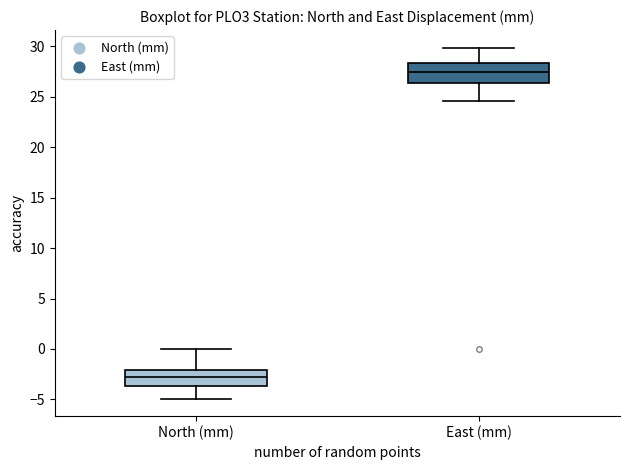

Reading left to right, read every box against the y-axis: the position of its median line, the range the box covers, and the ends of its whiskers. The values are not printed on the chart, so give them approximately, as read against the axis.

North (mm): median -3.0, box -3.5 to -2.0, whiskers -5.0 to 0.0
East (mm): median 27.5, box 26.5 to 28.5, whiskers 24.5 to 30.0